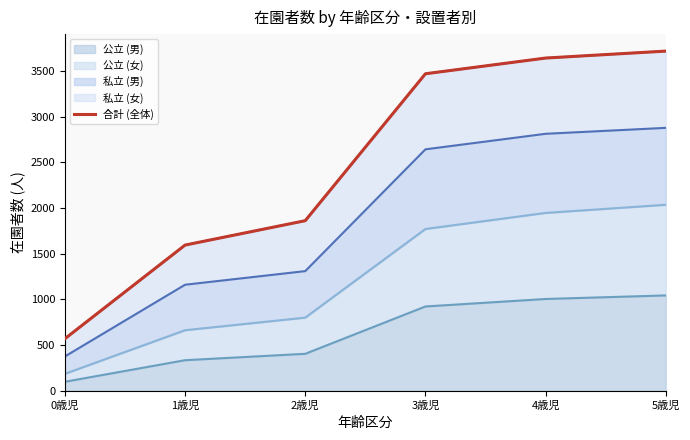

Reading left to right, what are all the values shown in this chart?

公立 (男) (line): 97	333	403	921	1003	1042
公立 (女) (line): 184	661	799	1769	1945	2034
私立 (男) (line): 374	1159	1308	2641	2811	2876
私立 (女) (line): 568	1593	1860	3468	3640	3716
合計 (全体): 568	1593	1860	3468	3640	3716